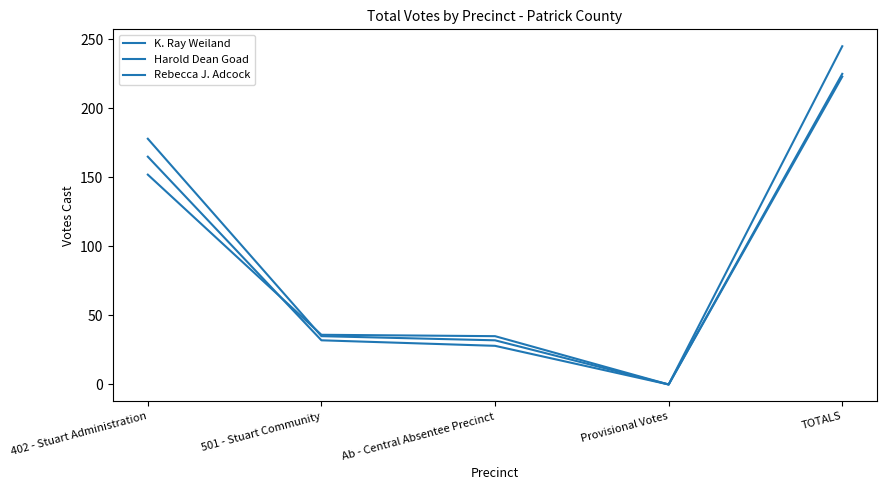

How many lines are shown in the chart?

3